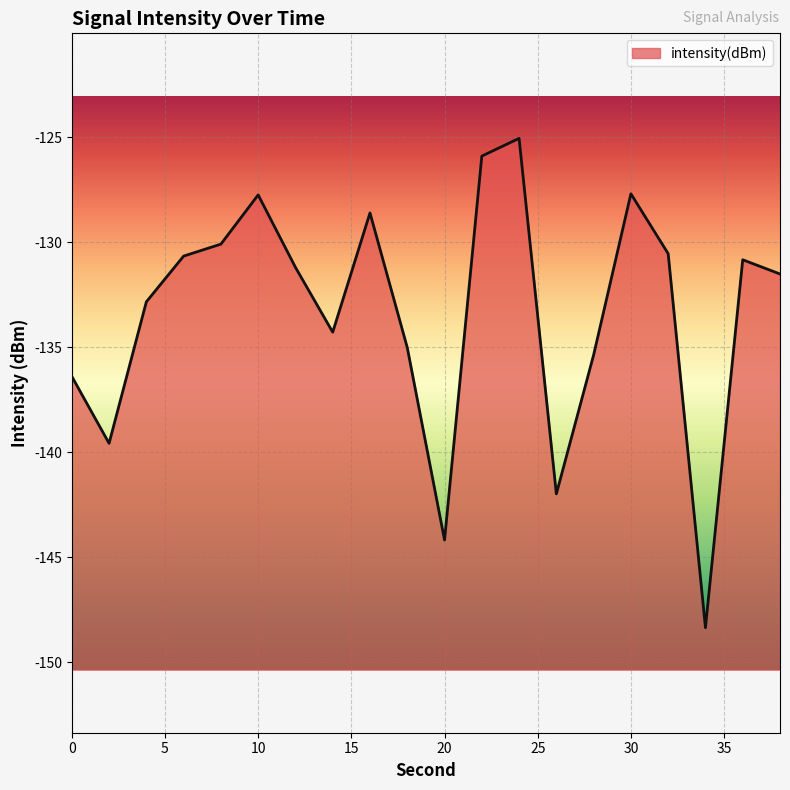

Where is the first local maximum?

10